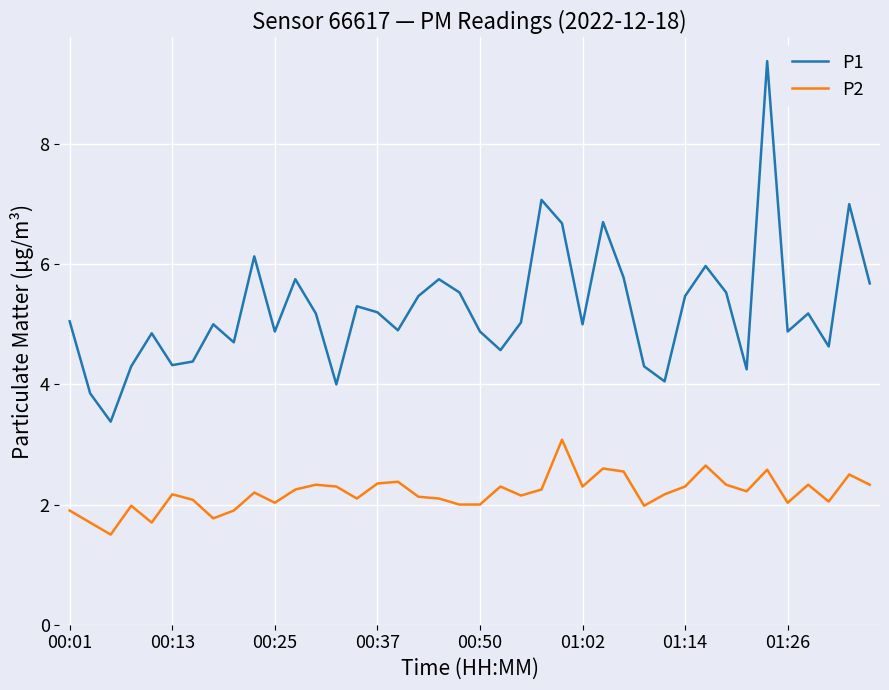

Rank the series by their maximum value, from highest to lowest.

P1, P2